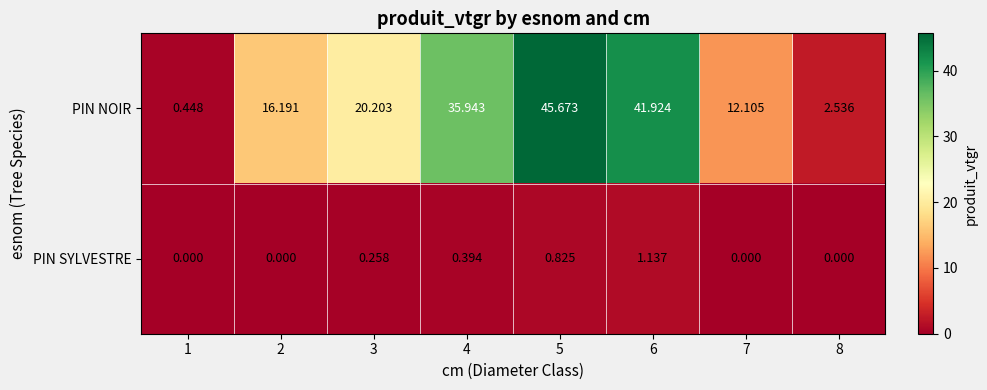

Which series has the widest spread of values?

PIN NOIR